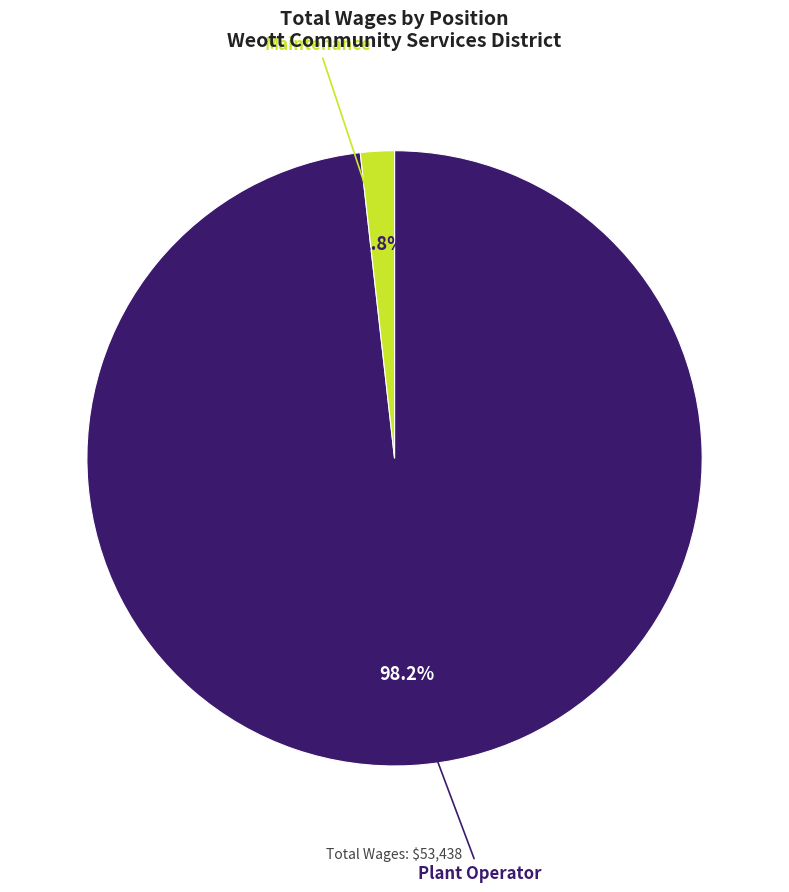

To the nearest percent, what portion does Plant Operator represent?

98%